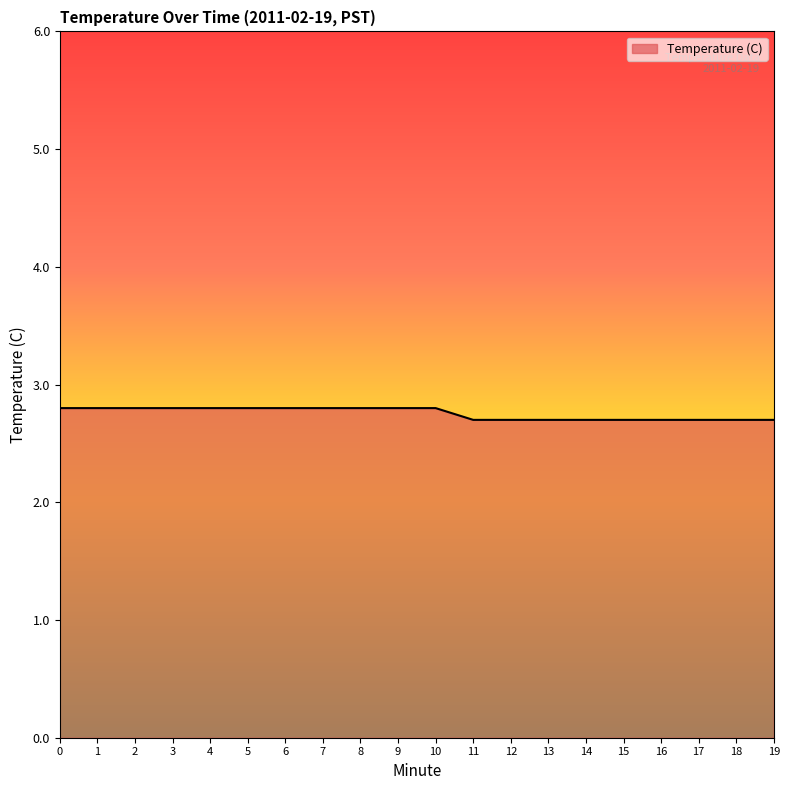

The chart shows a value of 2.7 at 11. True or false?

True